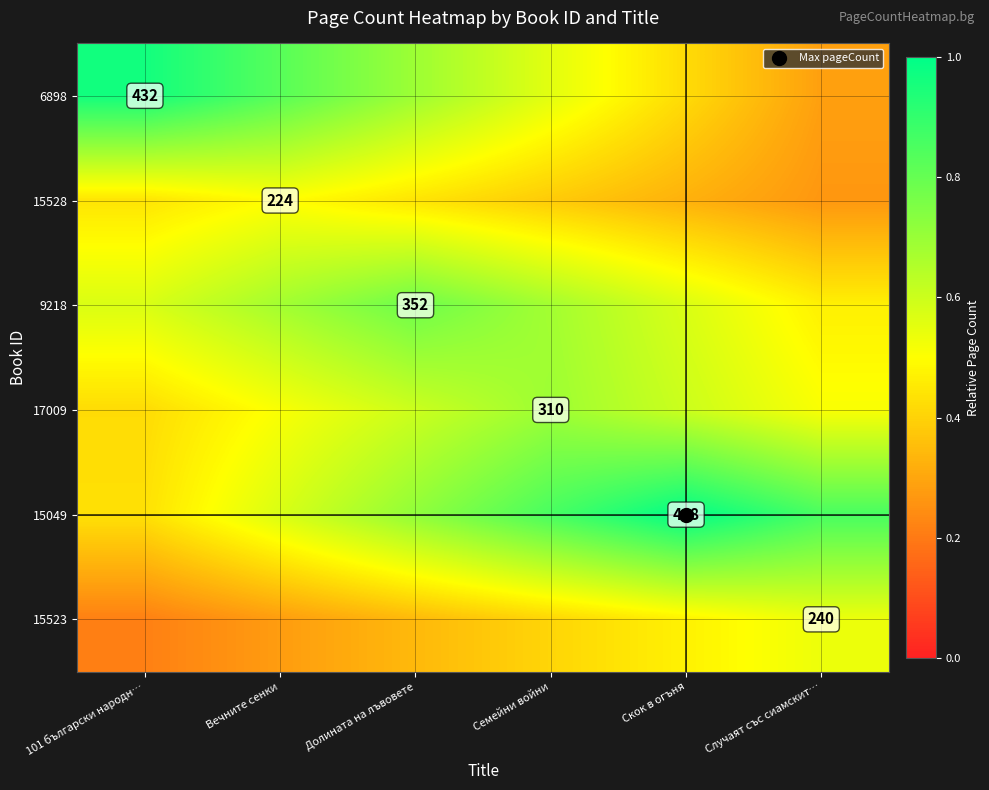

At which category is the sum across all series the highest?

Долината на лъвовете